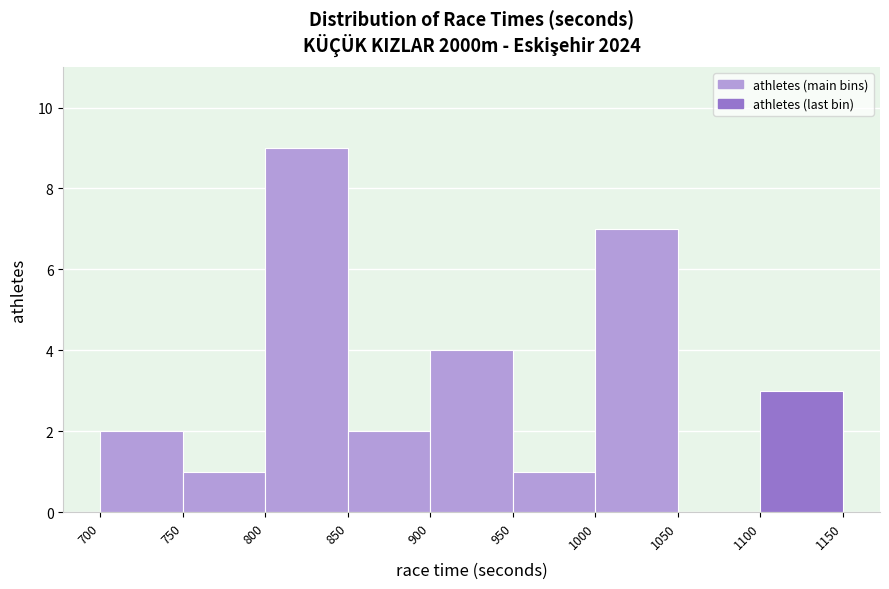

Which range on the x-axis has the tallest bar?

800 to 850